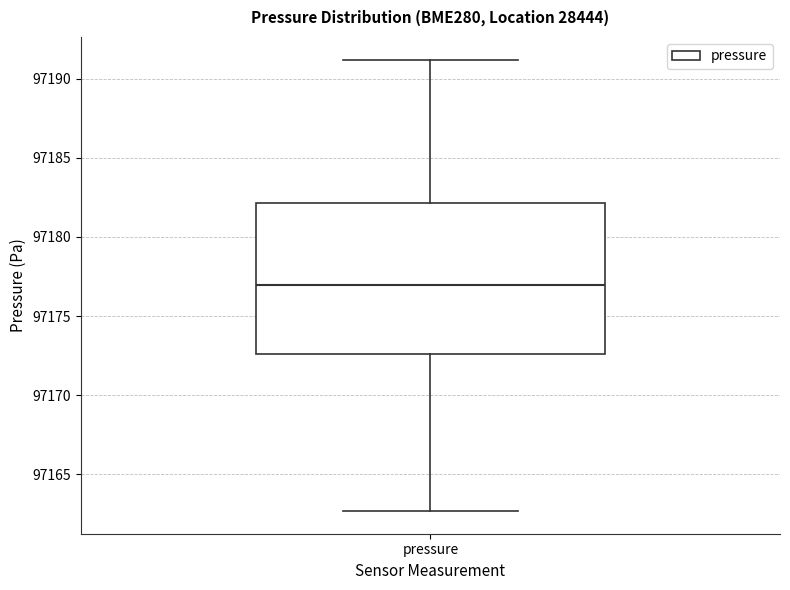

Where is the upper edge of the box for pressure on the y-axis? The values are not printed on the chart, so give them approximately, as read against the axis.

97182.0